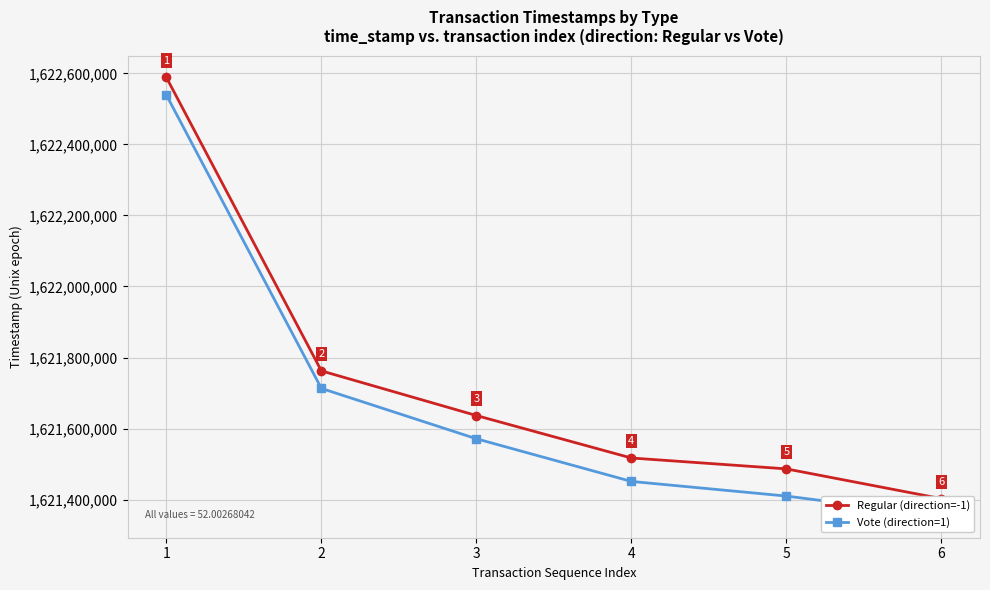

True or false: Regular (direction=-1) has a value of 1621402664 at 6.

True